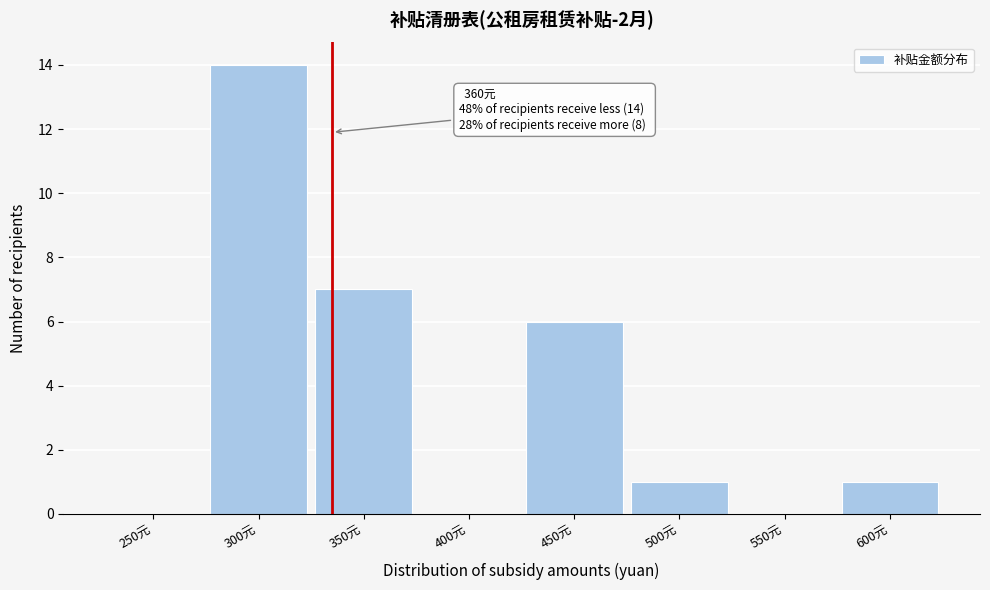

Reading right to left, extract all data points from this chart.

600元=1	550元=0	500元=1	450元=6	400元=0	350元=7	300元=14	250元=0